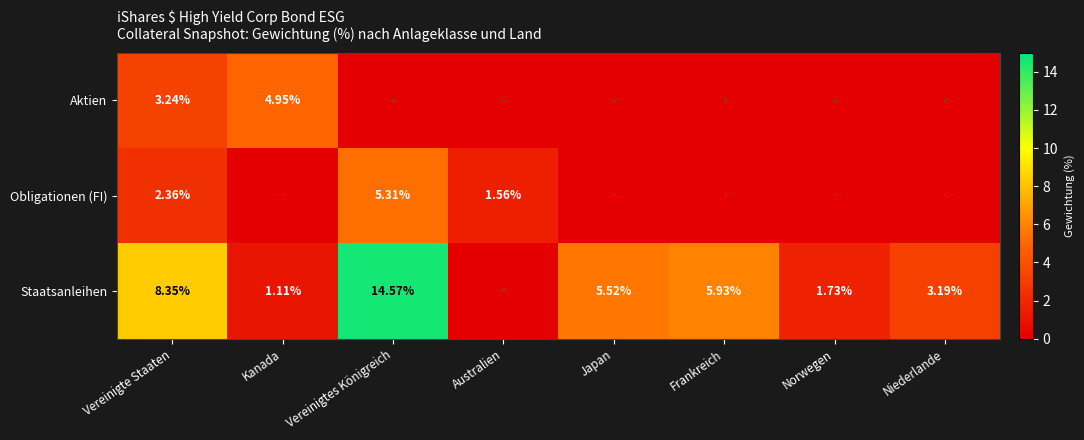

Rank the series at Vereinigte Staaten from lowest to highest value.

Obligationen (FI), Aktien, Staatsanleihen